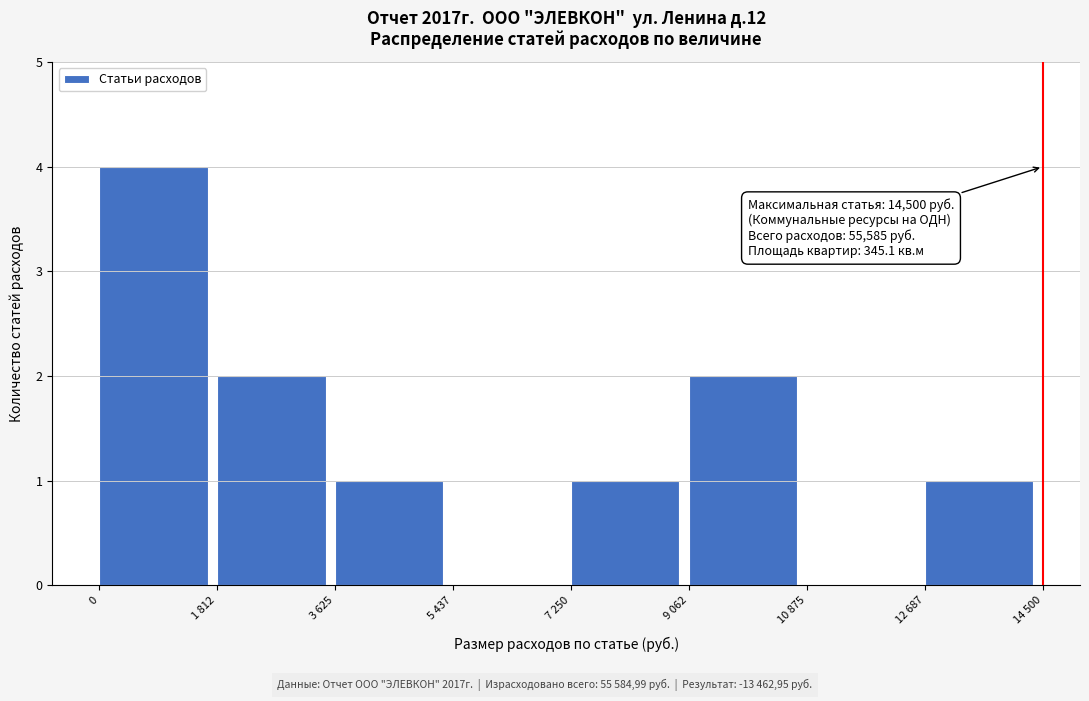

Reading left to right, transcribe all the data shown in this chart.

0=4	1 812=2	3 625=1	5 437=0	7 250=1	9 062=2	10 875=0	12 687=1